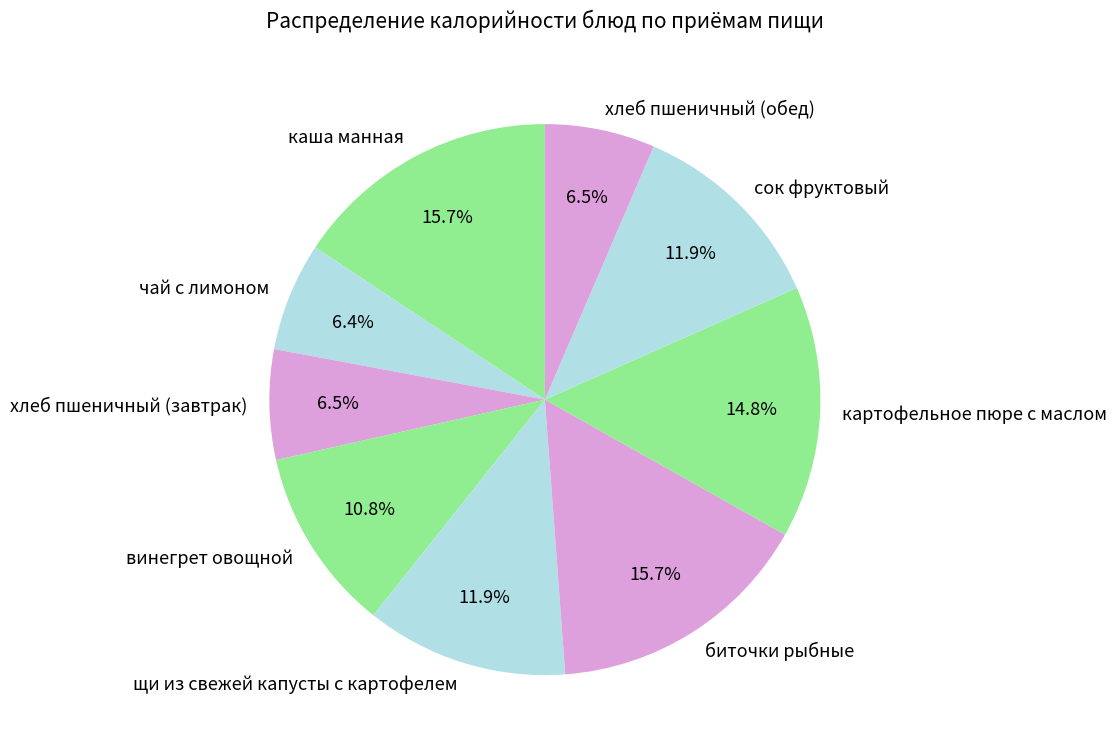

Count the number of slices in the pie.

9